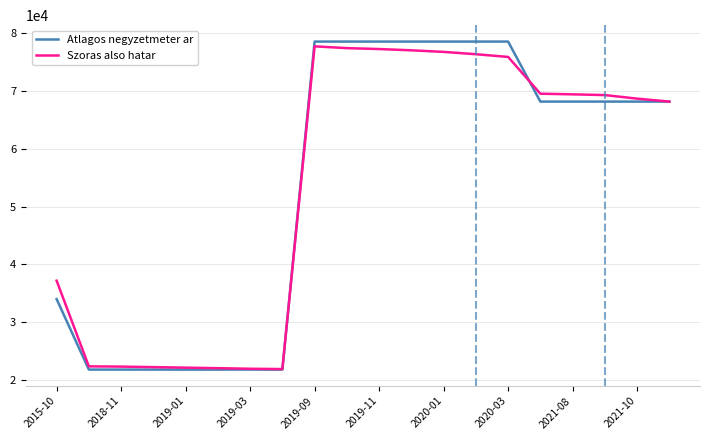

What is the difference between the second highest and minimum values in the Atlagos negyzetmeter ar series?

56777